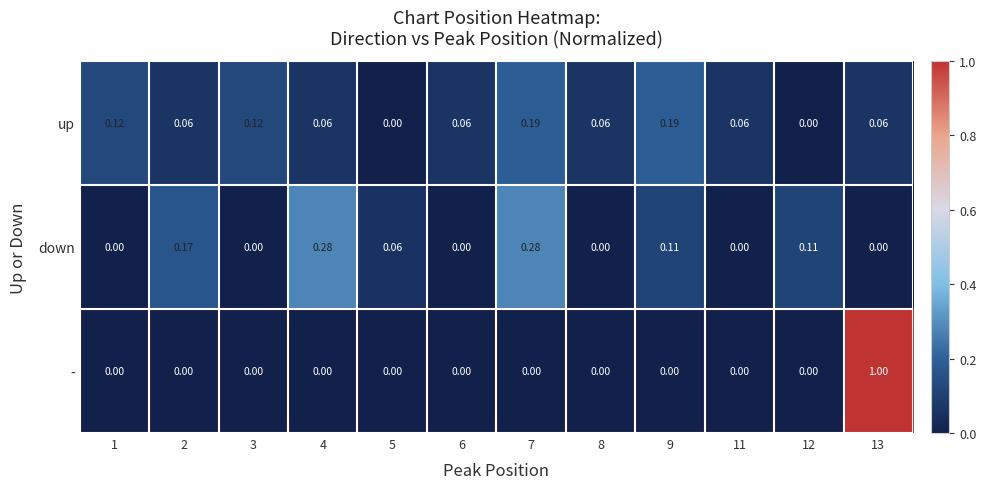

Is the value of down at 9 greater than the value of up at 6?

Yes